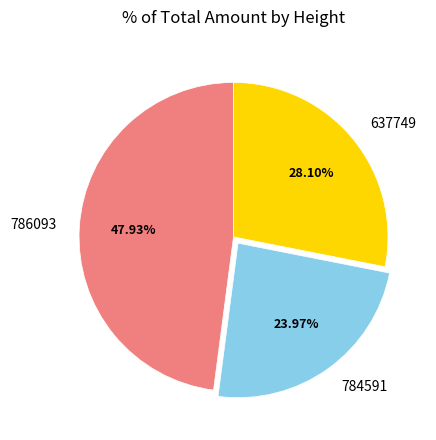

Which category has the smallest portion of the pie?

784591